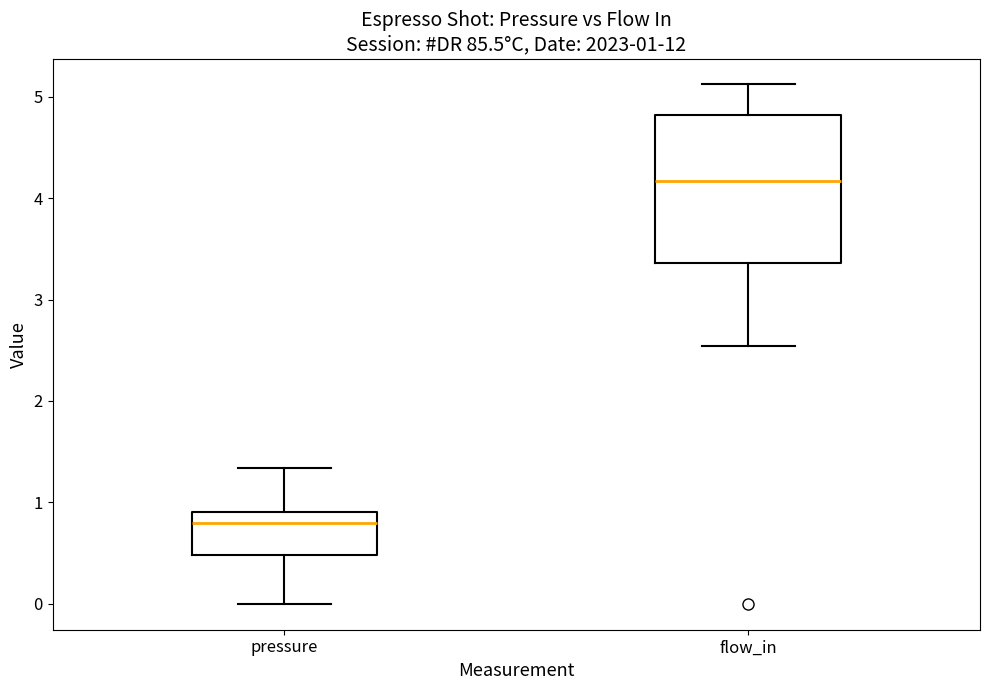

Which box's median line is the highest?

flow_in